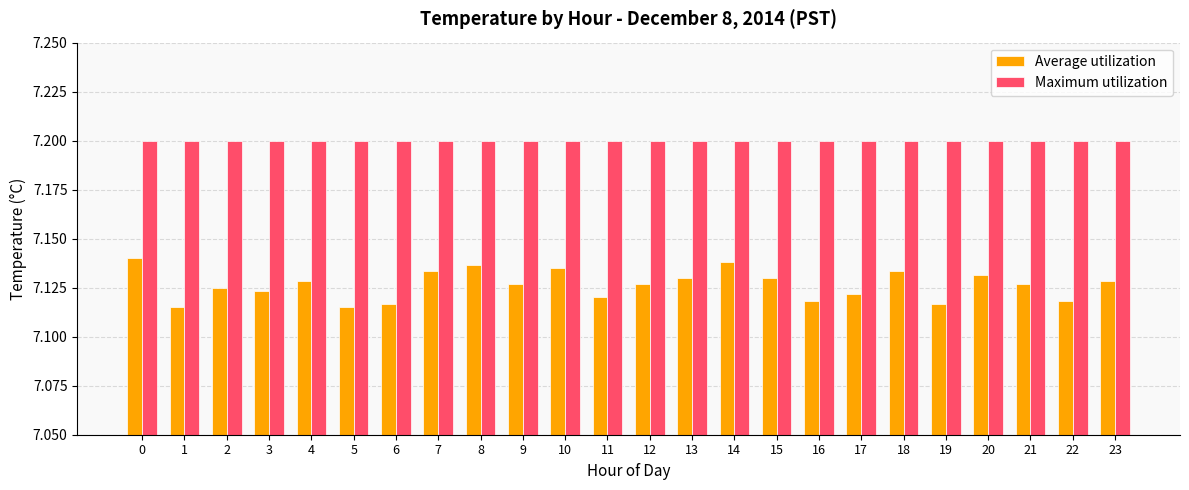

Rank the series by their maximum value, from highest to lowest.

Maximum utilization, Average utilization